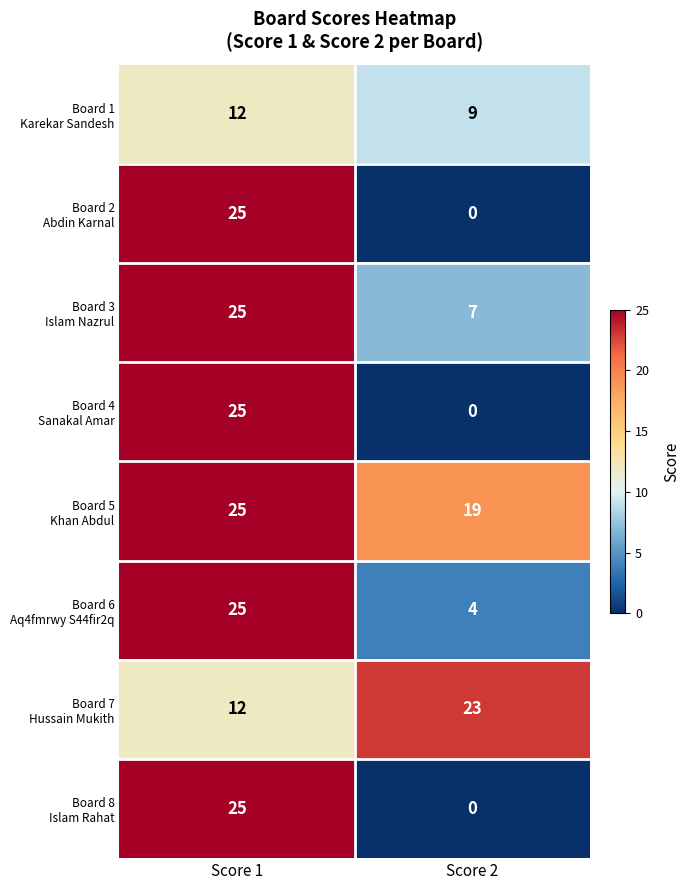

What is the total value across all series at Score 1?

174